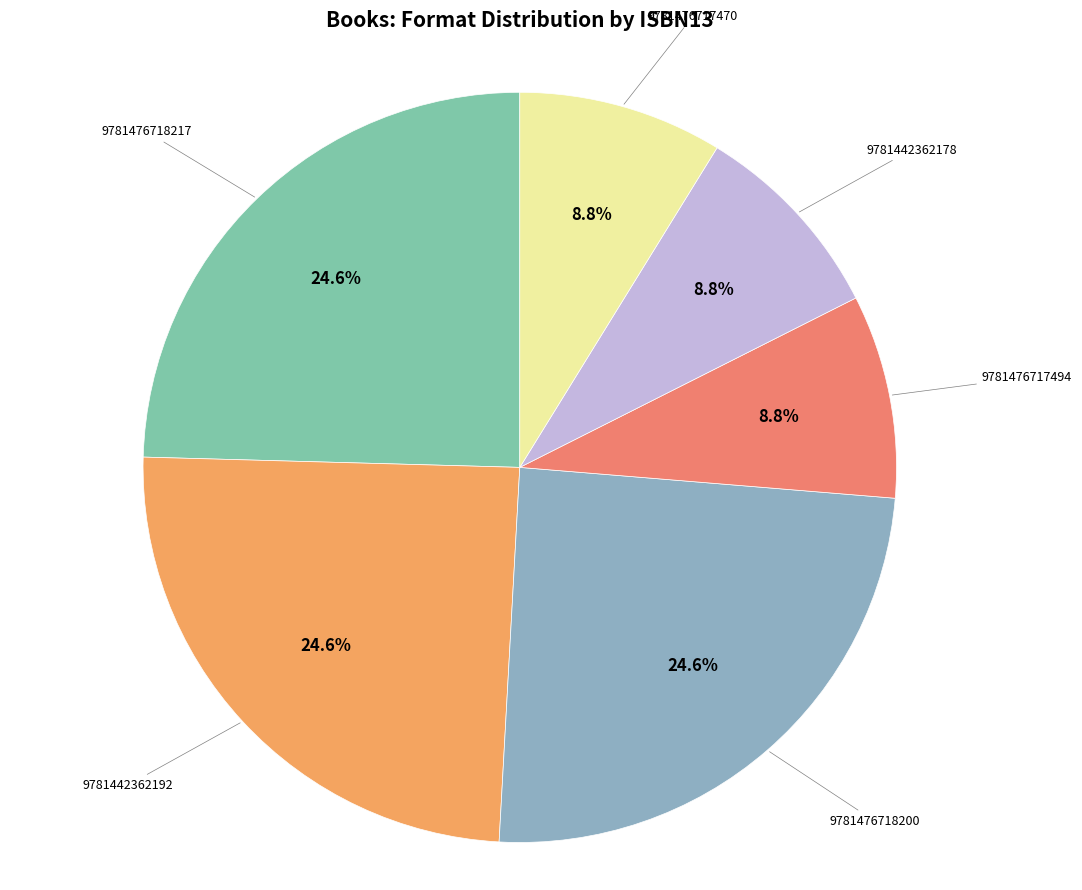

Count the number of slices in the pie.

6